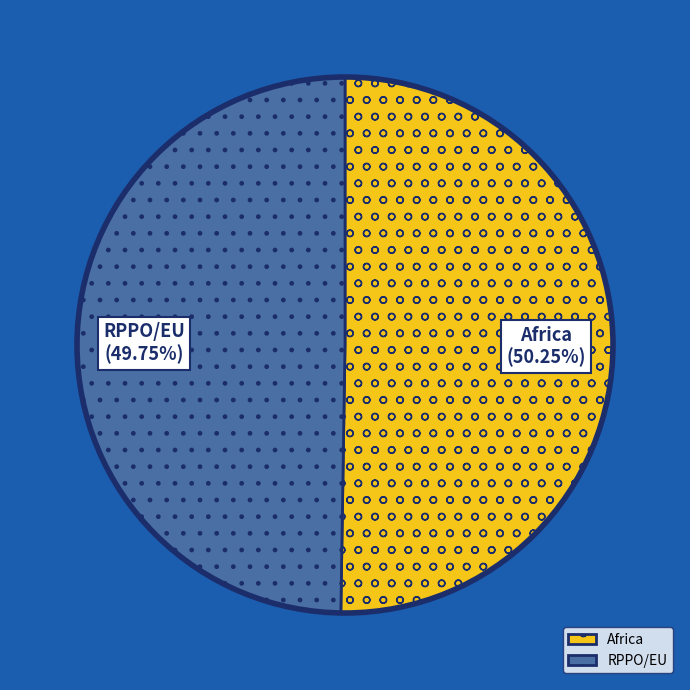

To the nearest percent, what percentage of the pie is Africa?

50%